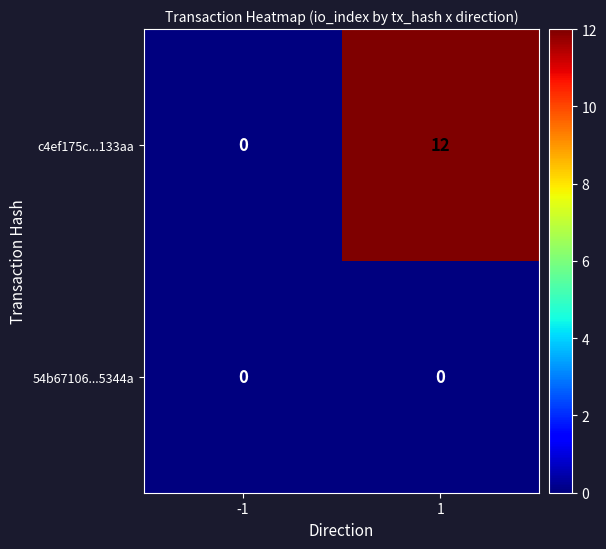

Count the number of categories in the chart.

2